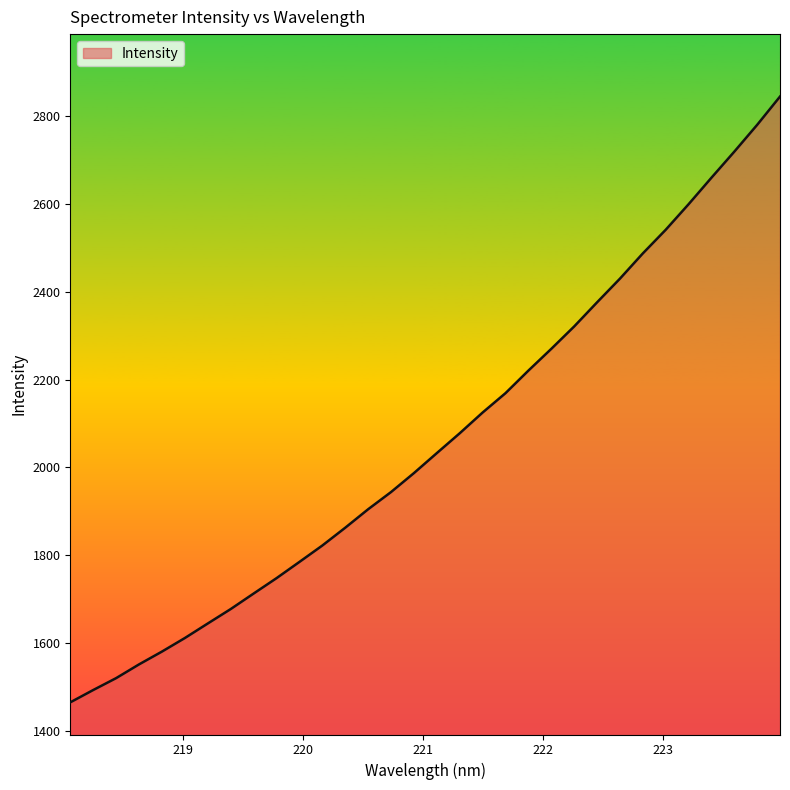

What is the difference between the maximum and minimum values?

1379.9